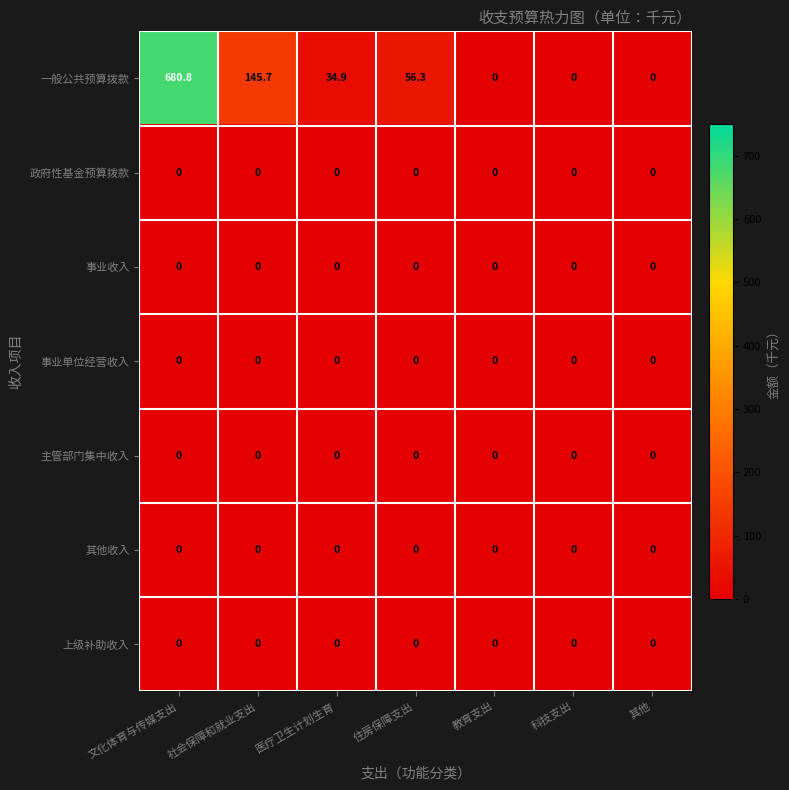

Which series has the largest range (max minus min)?

一般公共预算拨款